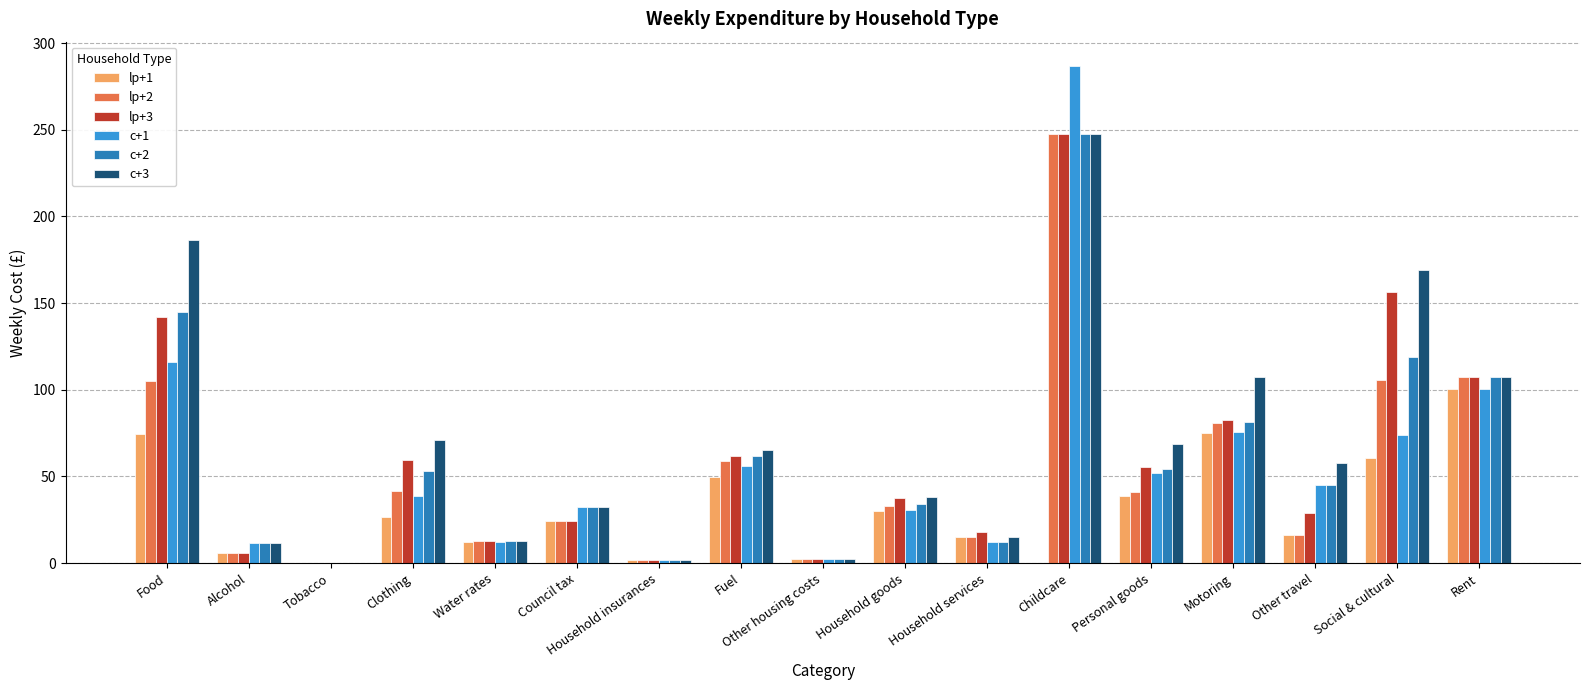

Which series changed the most between Household goods and Household services?

c+3